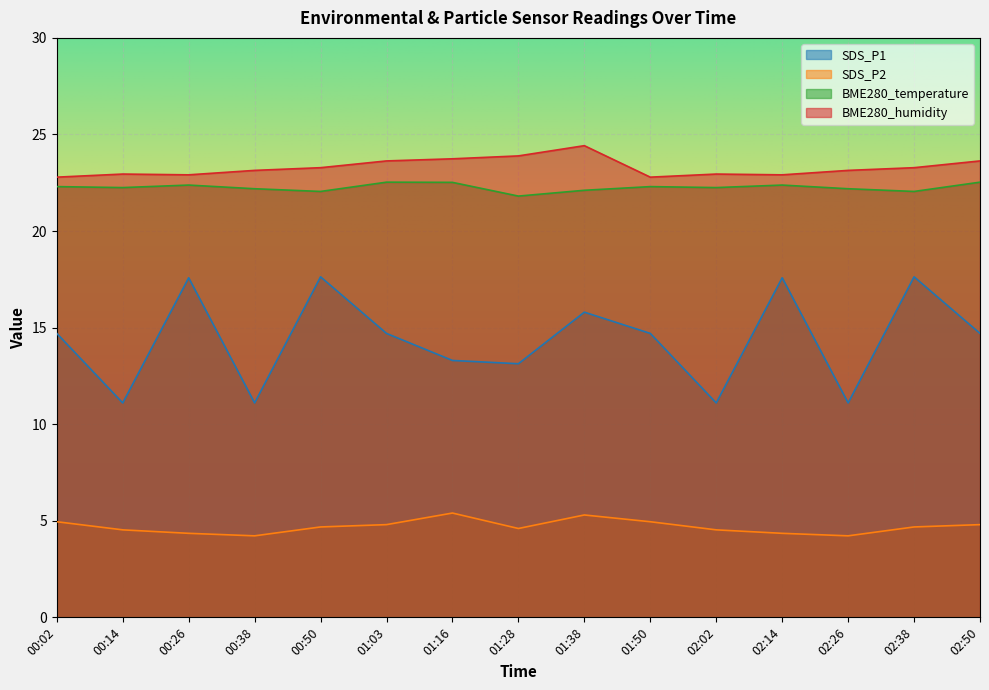

At 00:14, list the series in order from smallest to largest.

SDS_P2, SDS_P1, BME280_temperature, BME280_humidity